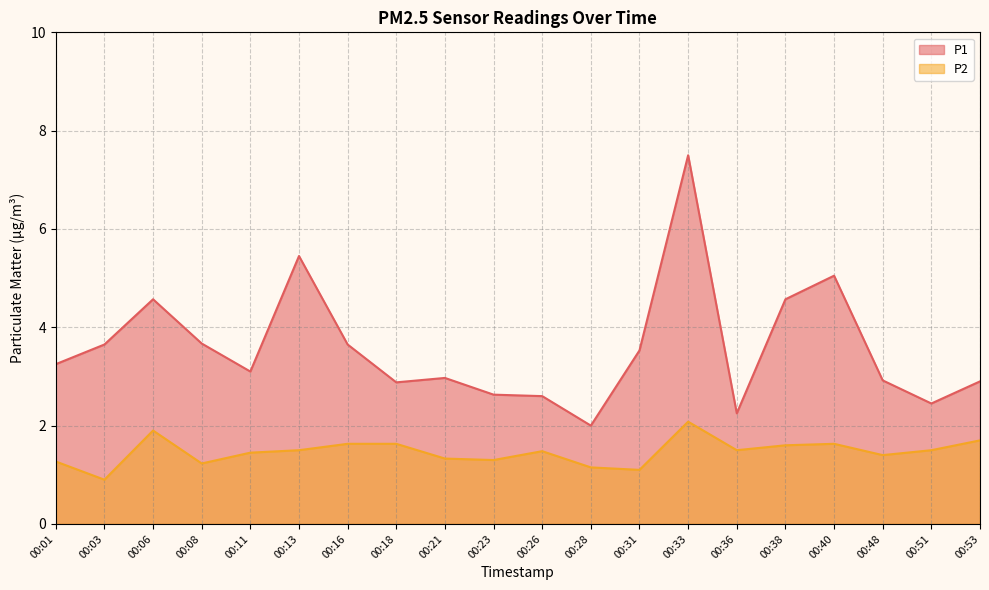

True or false: P1 has a value of 5.5 at 00:03.

False